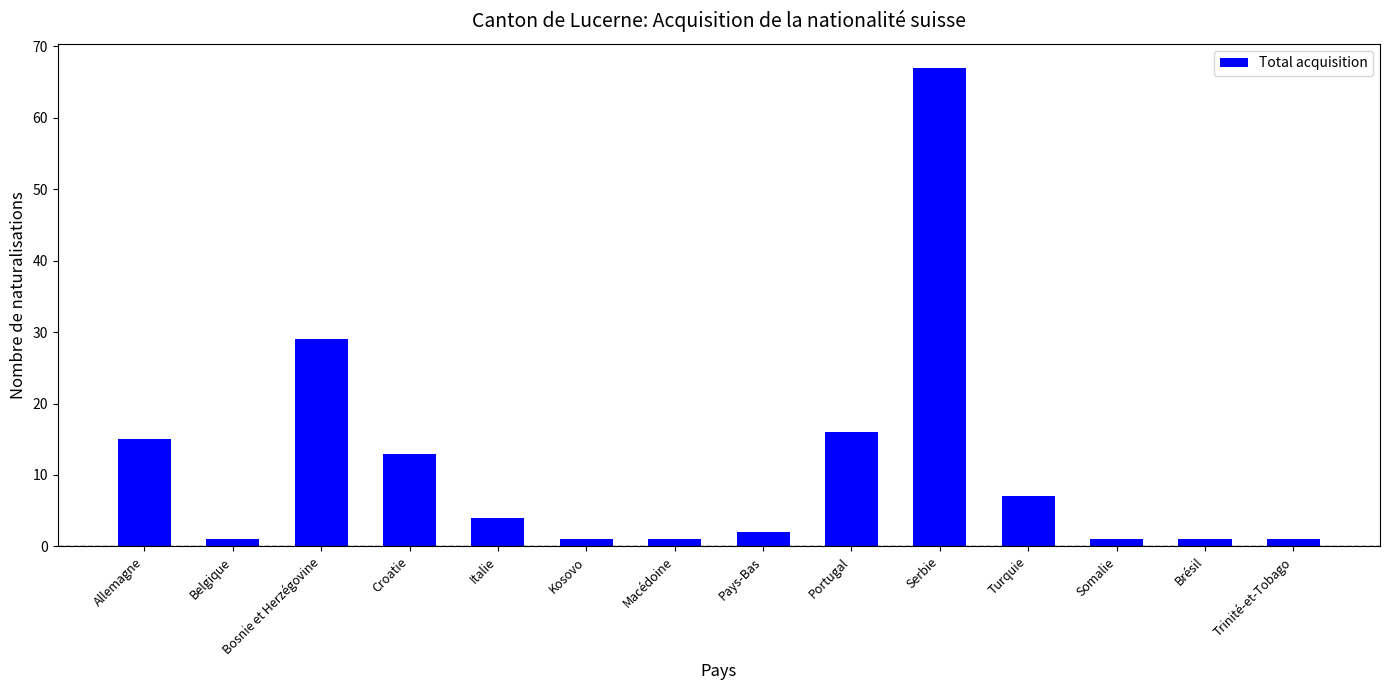

Reading left to right, extract all data points from this chart.

15	1	29	13	4	1	1	2	16	67	7	1	1	1